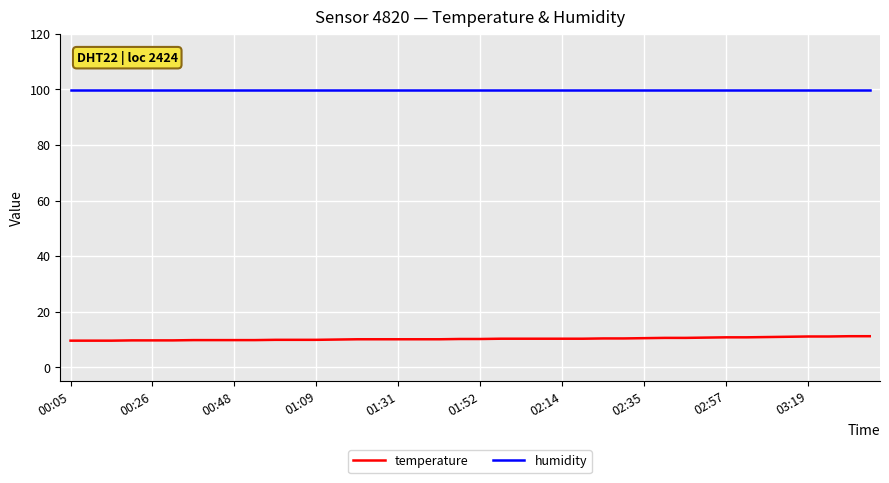

List the series in order of their overall mean, highest first.

humidity, temperature